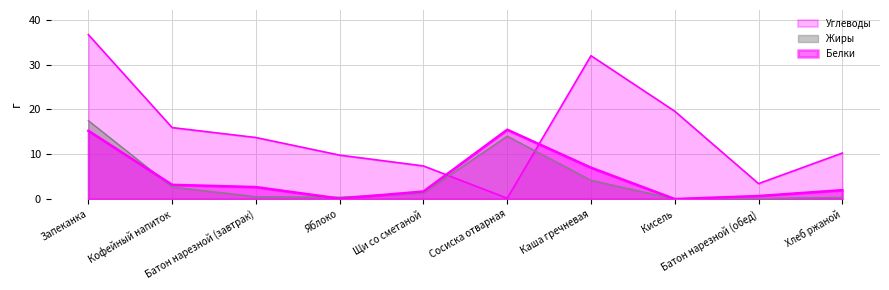

Which has a higher value, Батон нарезной (завтрак) or Яблоко?

Батон нарезной (завтрак)